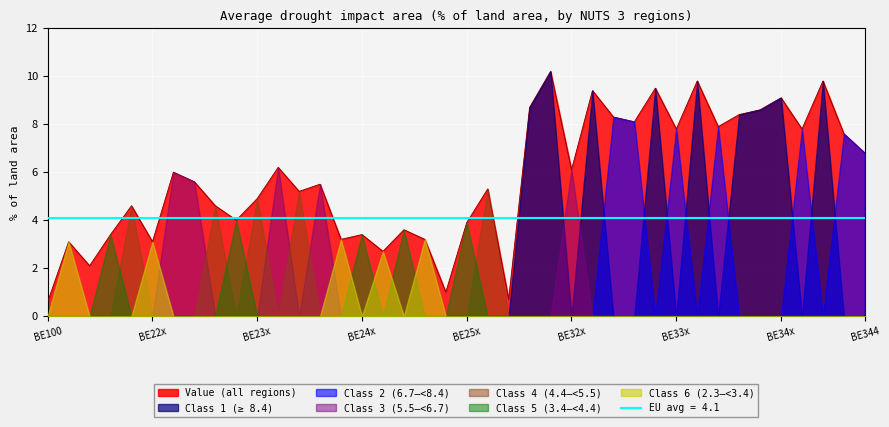

What position from the right is BE334?

7